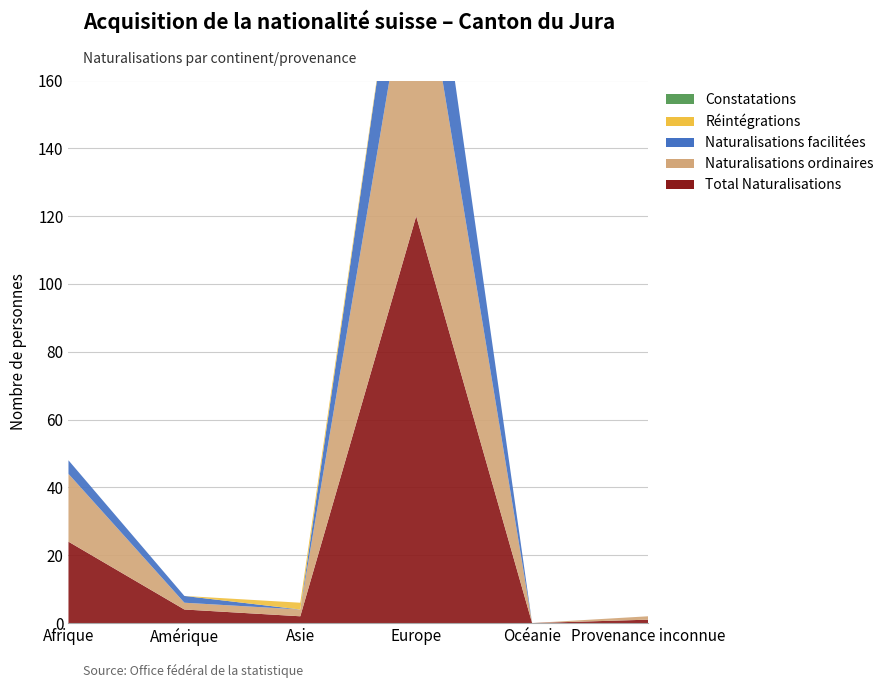

Reading left to right, what are all the values shown in this chart?

Total Naturalisations: Afrique=24	Amérique=4	Asie=2	Europe=120	Océanie=0	Provenance inconnue=1
Naturalisations ordinaires: Afrique=20	Amérique=2	Asie=2	Europe=87	Océanie=0	Provenance inconnue=1
Naturalisations facilitées: Afrique=4	Amérique=2	Asie=0	Europe=33	Océanie=0	Provenance inconnue=0
Réintégrations: Afrique=0	Amérique=0	Asie=2	Europe=0	Océanie=0	Provenance inconnue=0
Constatations: Afrique=0	Amérique=0	Asie=0	Europe=0	Océanie=0	Provenance inconnue=0